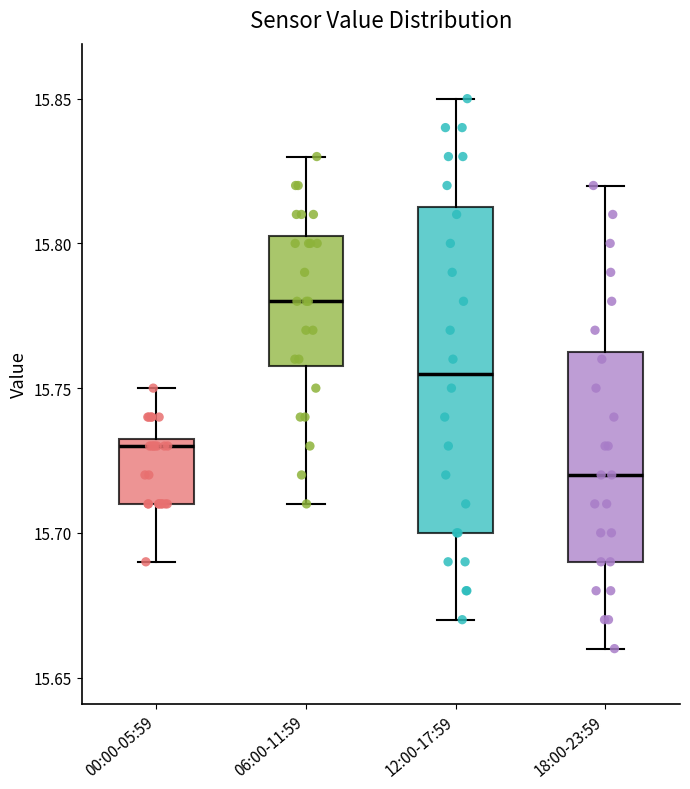

Reading left to right, transcribe this box plot: for each box, give where its median line is, the range the box spans, and where its two whiskers end, as read against the y-axis. The values are not printed on the chart, so give them approximately, as read against the axis.

00:00-05:59: median 15.730, box 15.710 to 15.735, whiskers 15.690 to 15.750
06:00-11:59: median 15.780, box 15.760 to 15.805, whiskers 15.710 to 15.830
12:00-17:59: median 15.755, box 15.700 to 15.815, whiskers 15.670 to 15.850
18:00-23:59: median 15.720, box 15.690 to 15.765, whiskers 15.660 to 15.820